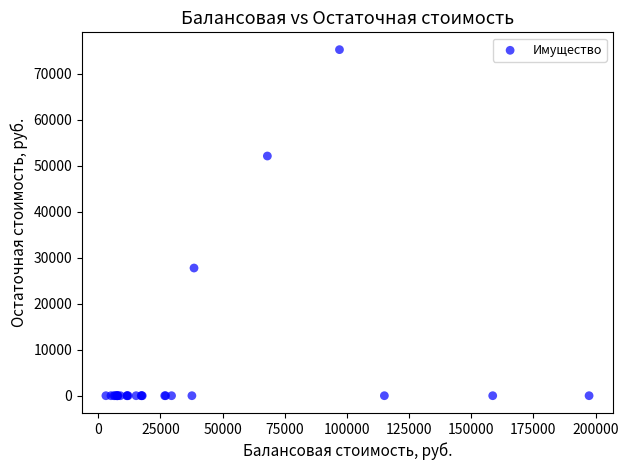

What Y value in the scatter plot is closest to 37600?

27745